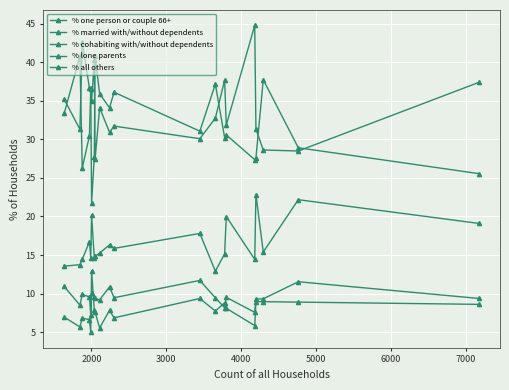

How many interior local peaks does the % lone parents series have?

6